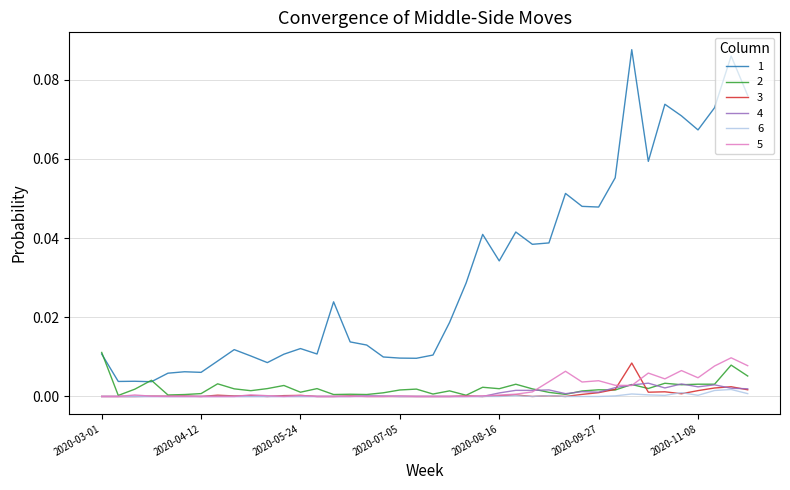

What is the sum of all 1 values?

1.2